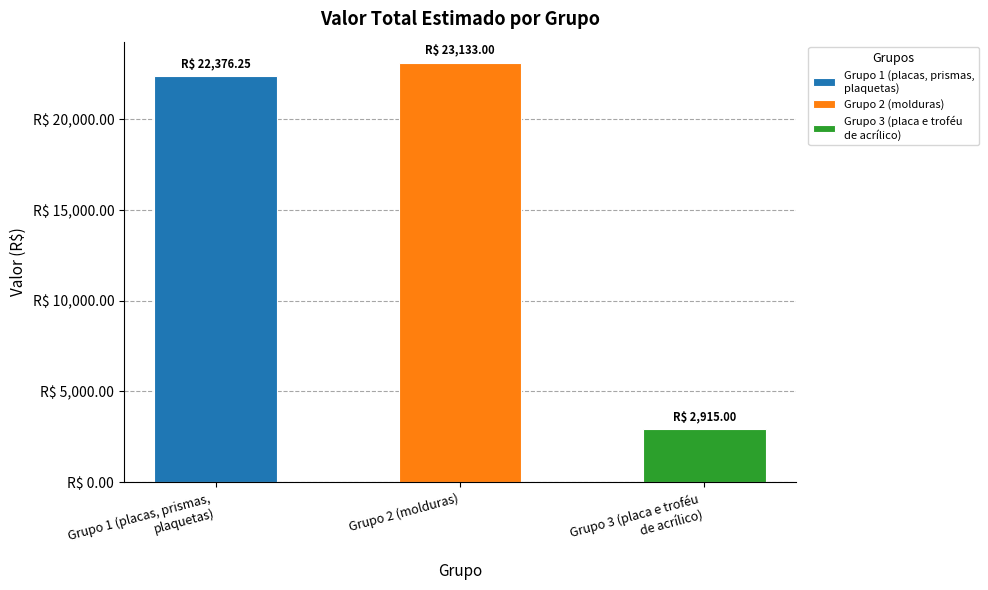

What is the minimum value shown in the chart?

2915.0